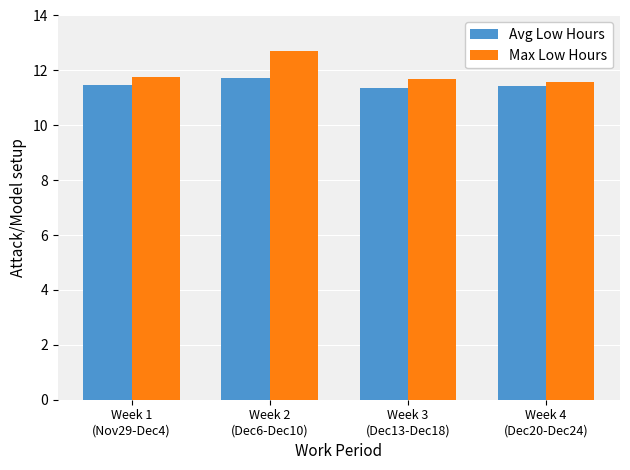

What is the value of the Max Low Hours bar at the 2nd from the left?

12.7